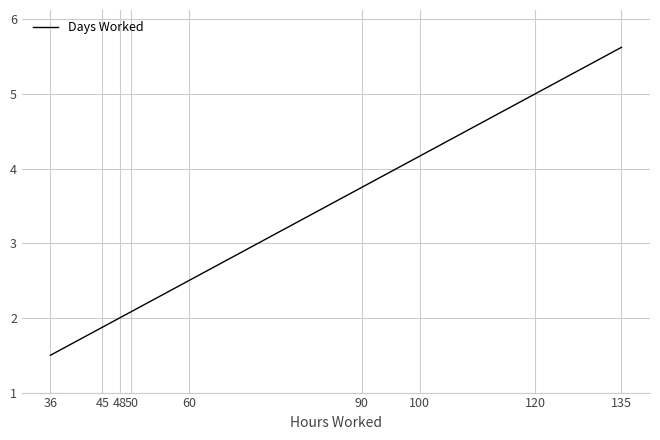

Reading right to left, what are all the values shown in this chart?

5.6	5.0	4.2	3.8	2.5	2.1	2.0	1.9	1.5